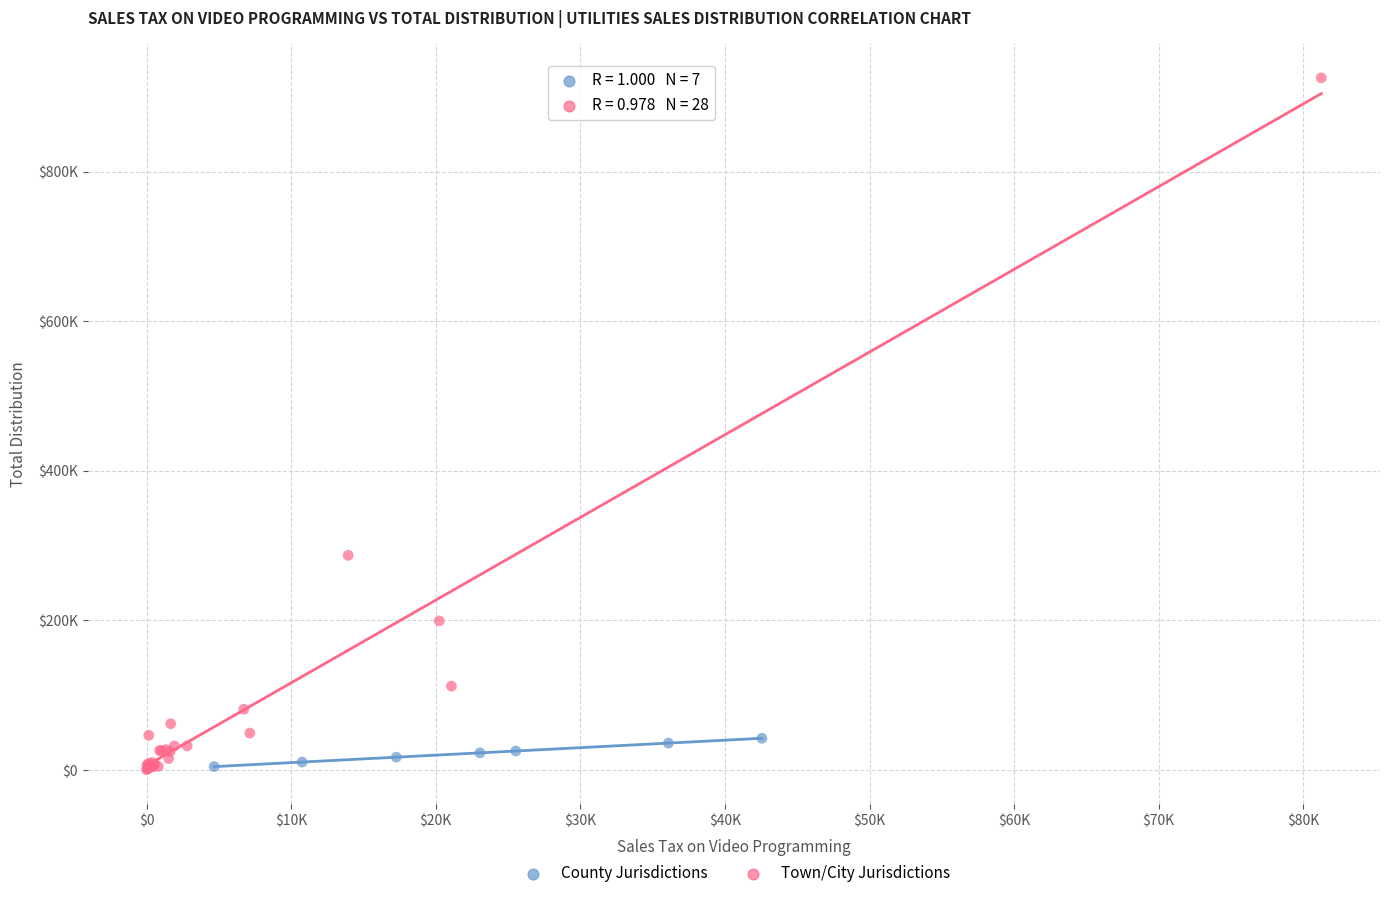

What are all the series names shown in the legend?

County Jurisdictions, Town/City Jurisdictions